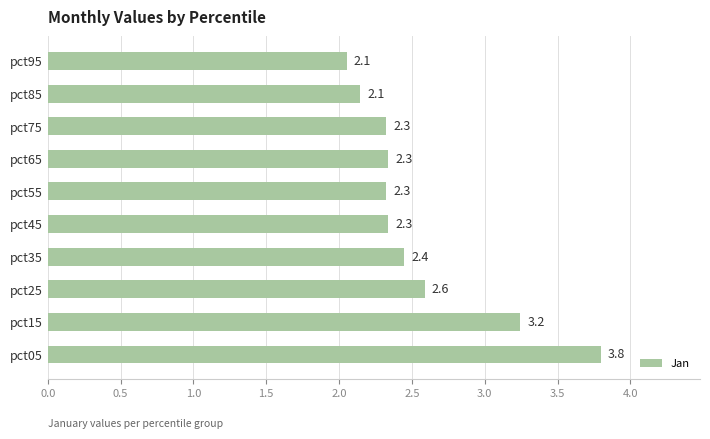

What is the sum of all values?

25.6